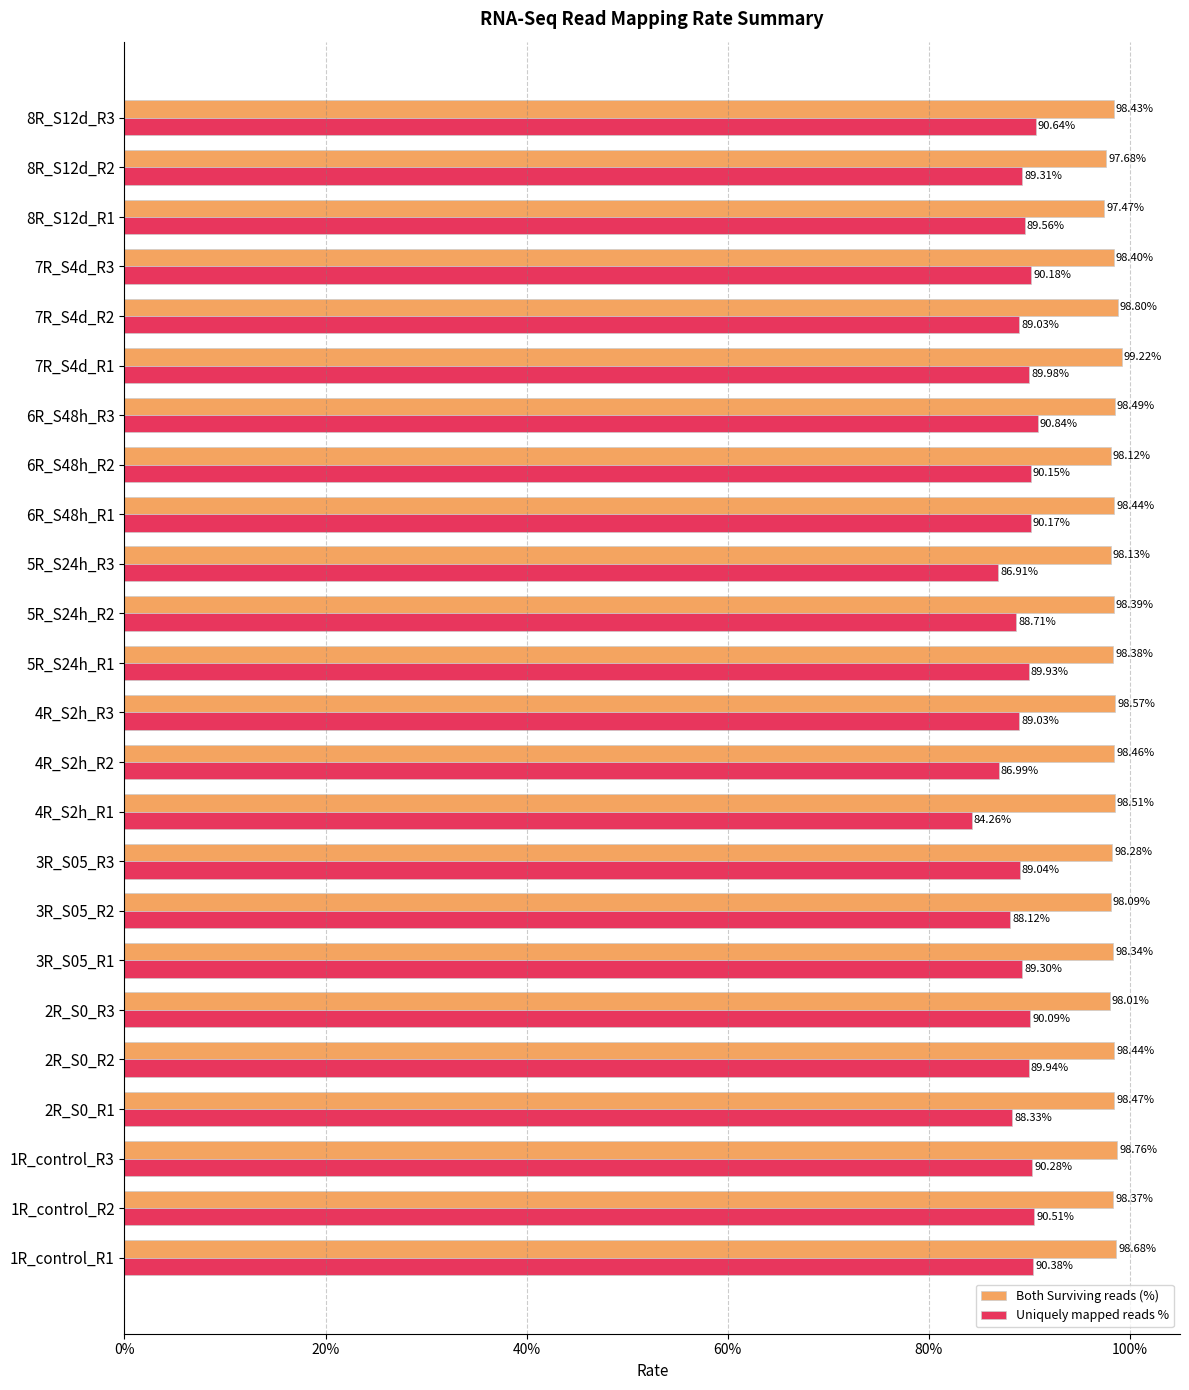

What is the sum of all Both Surviving reads (%) values?

23.6